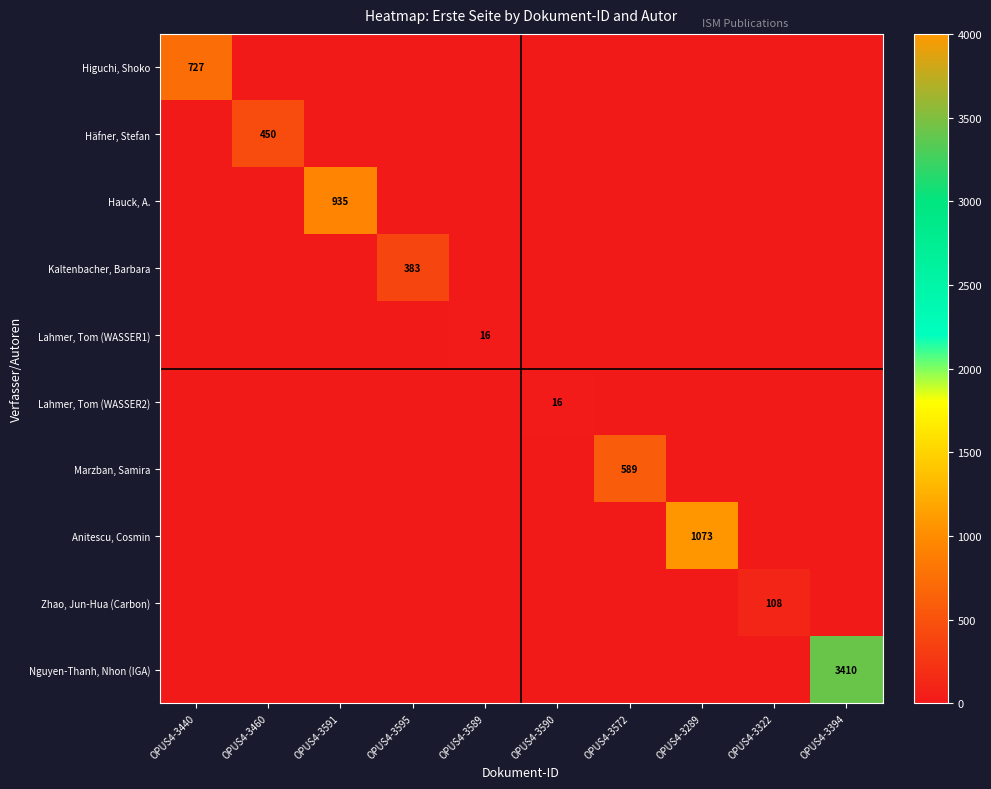

What is the average value of the Kaltenbacher, Barbara series?

38